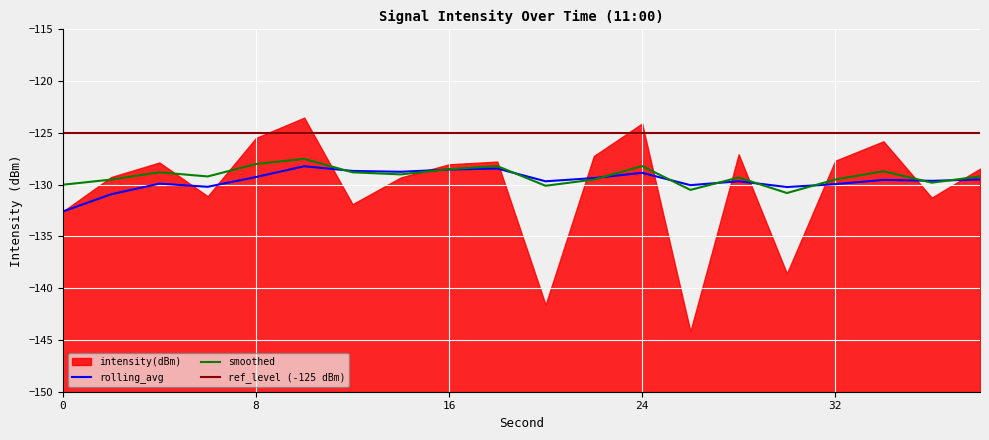

What is the approximate value of rolling_avg at 16?

-128.5